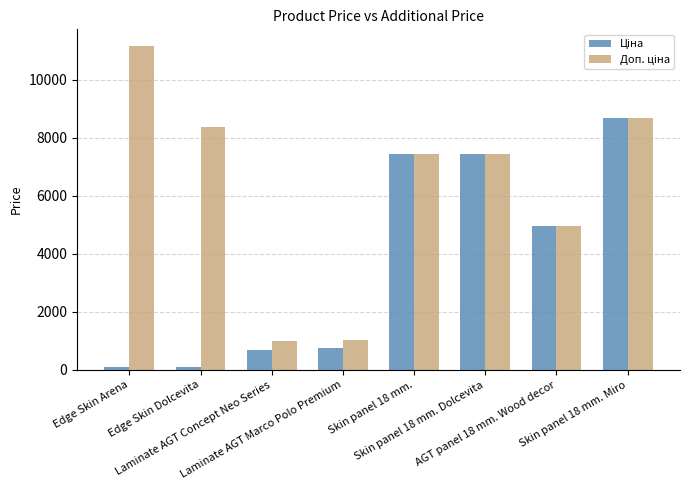

How many categories are shown in the chart?

8